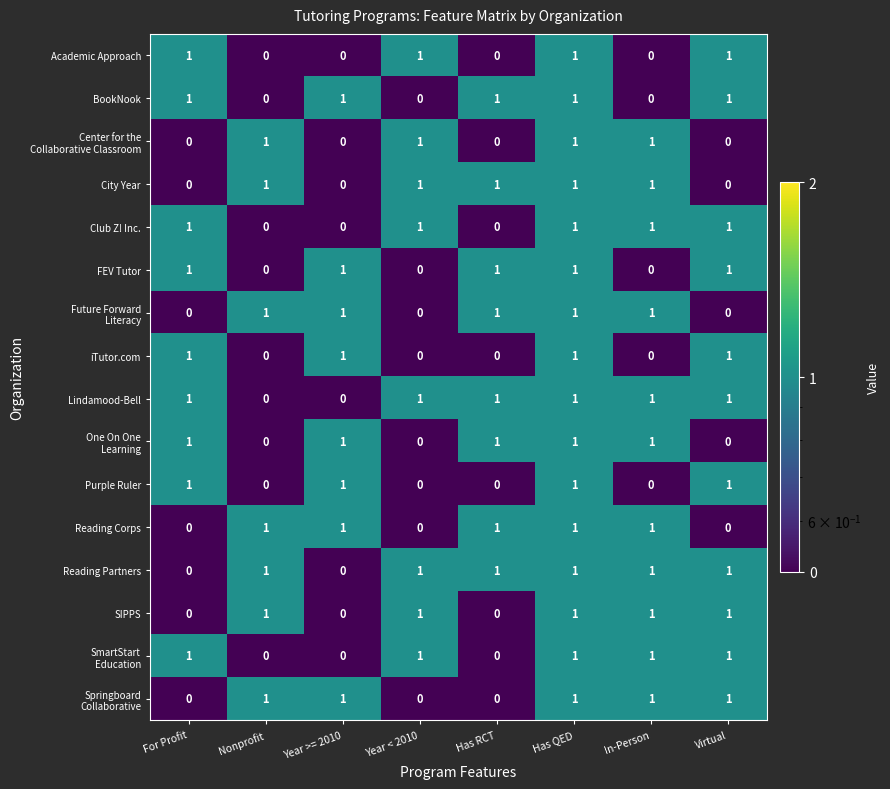

At which category is the sum across all series the highest?

Has QED